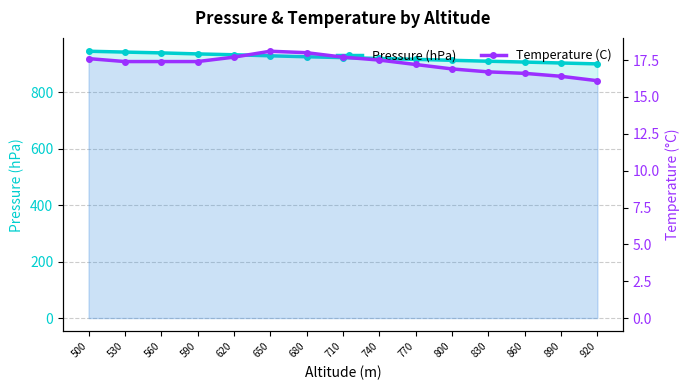

The Temperature (C) series shows 16.4 at 890. True or false?

True